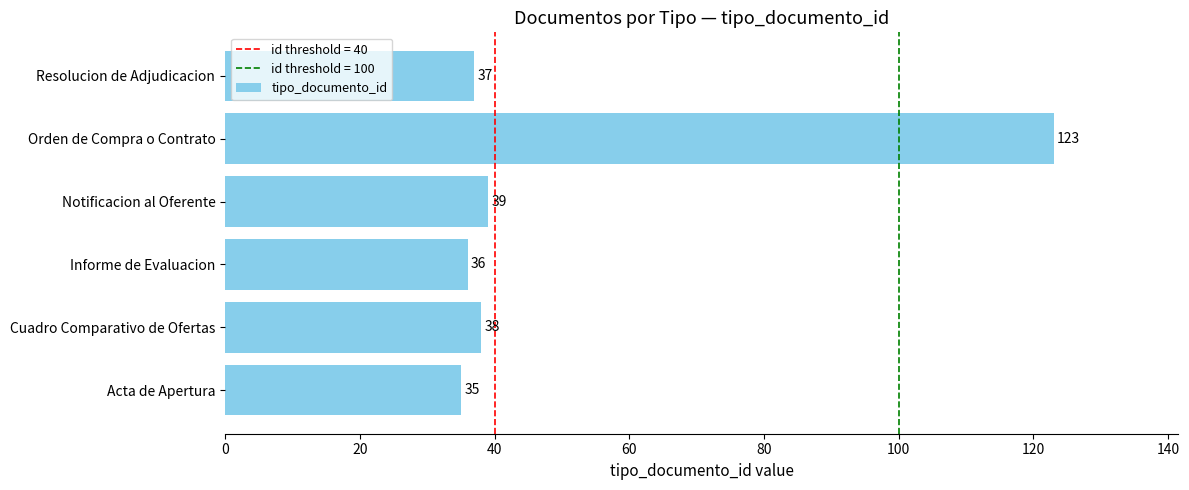

List the labels in order of value, largest first.

Orden de Compra o Contrato, Notificacion al Oferente, Cuadro Comparativo de Ofertas, Resolucion de Adjudicacion, Informe de Evaluacion, Acta de Apertura